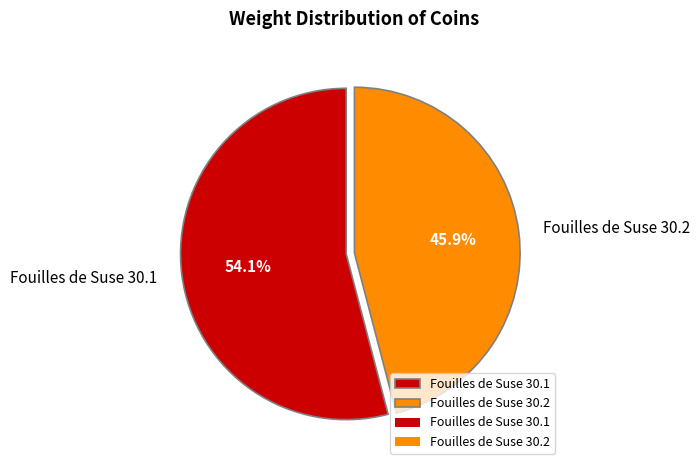

What portion of the pie excludes Fouilles de Suse 30.2?

54.1%